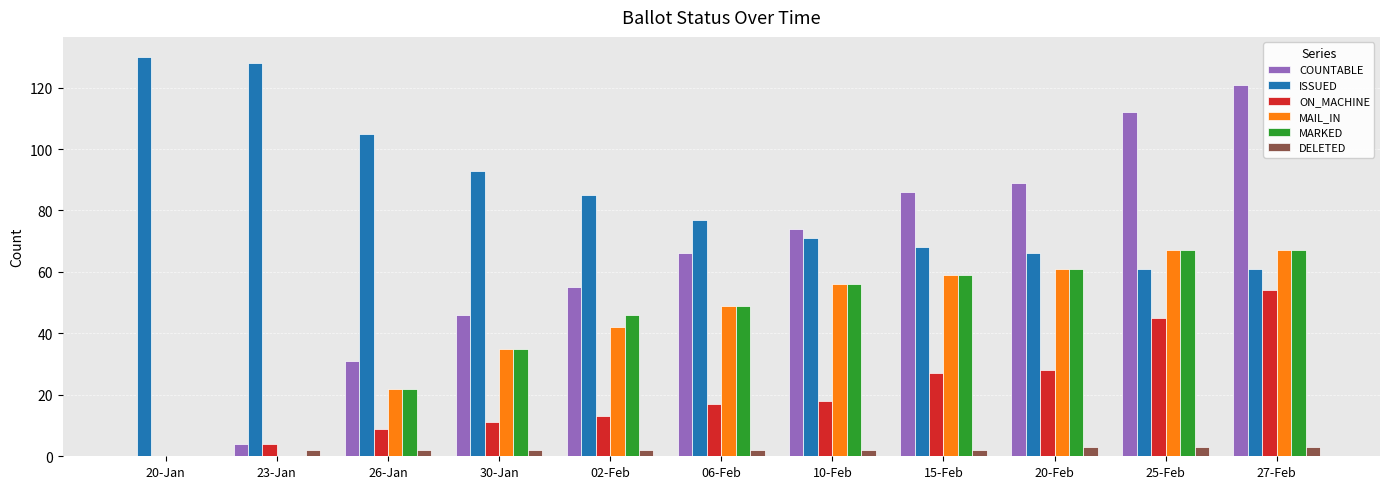

What is the total value across all series at 27-Feb?

373